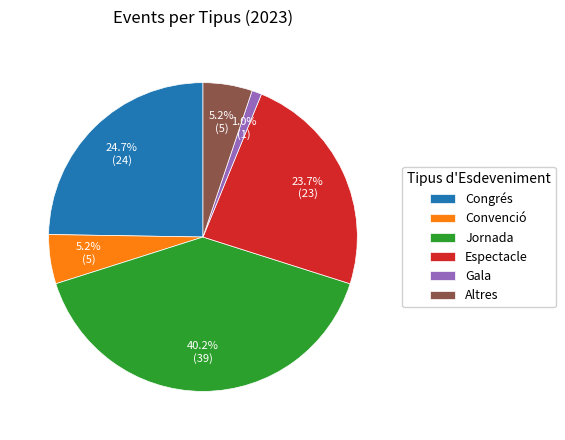

Is it true that Gala is 1% of the pie?

True